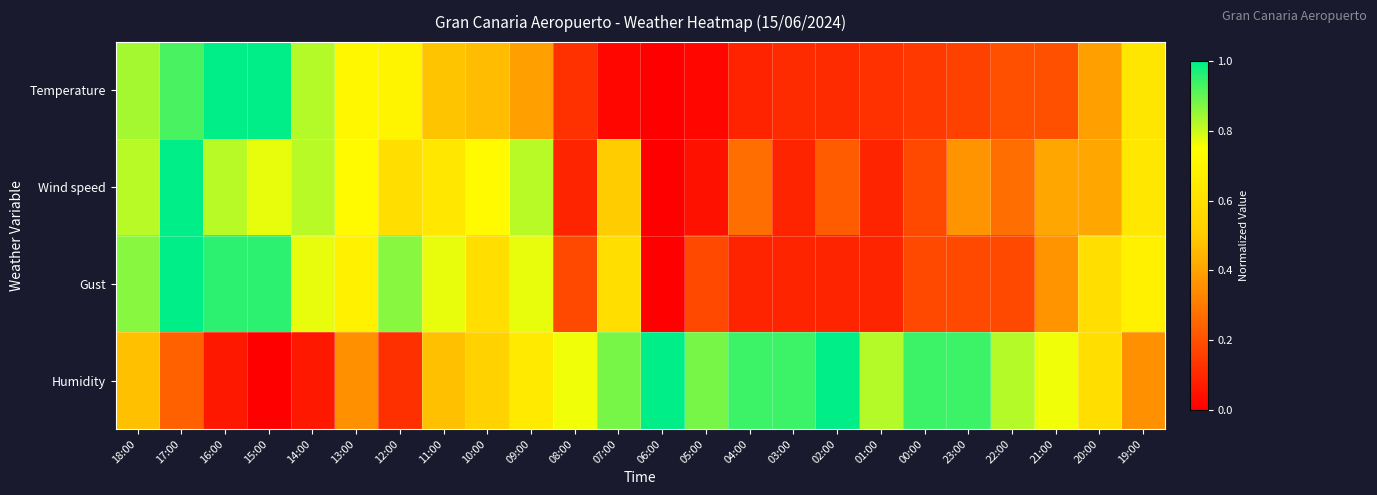

Between 10:00 and 09:00, which series saw the biggest shift?

Gust